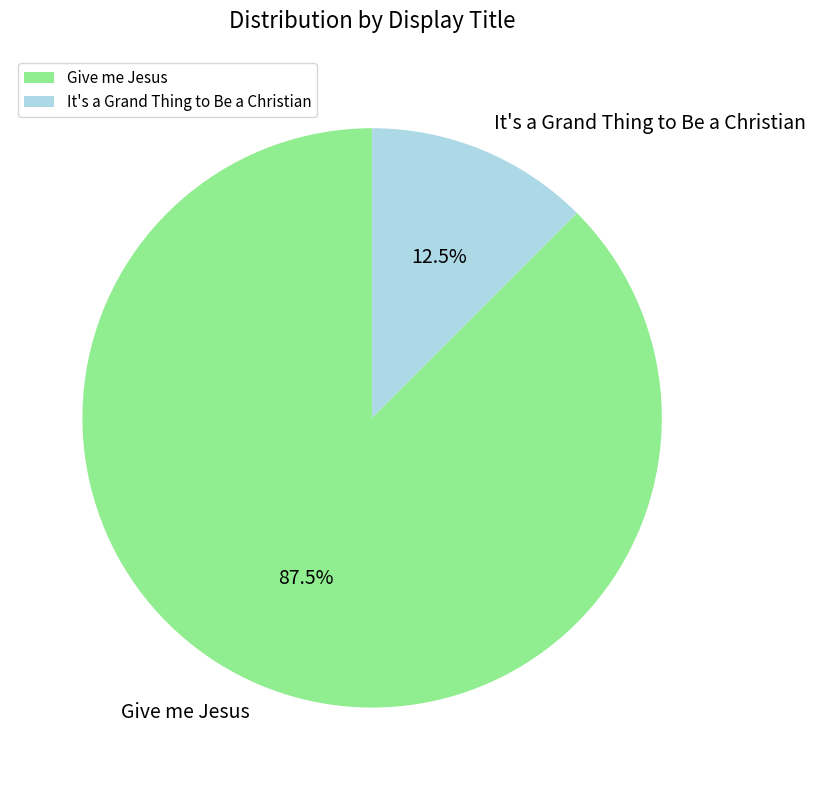

To the nearest percent, what is the difference between the largest and smallest slice percentages?

75%